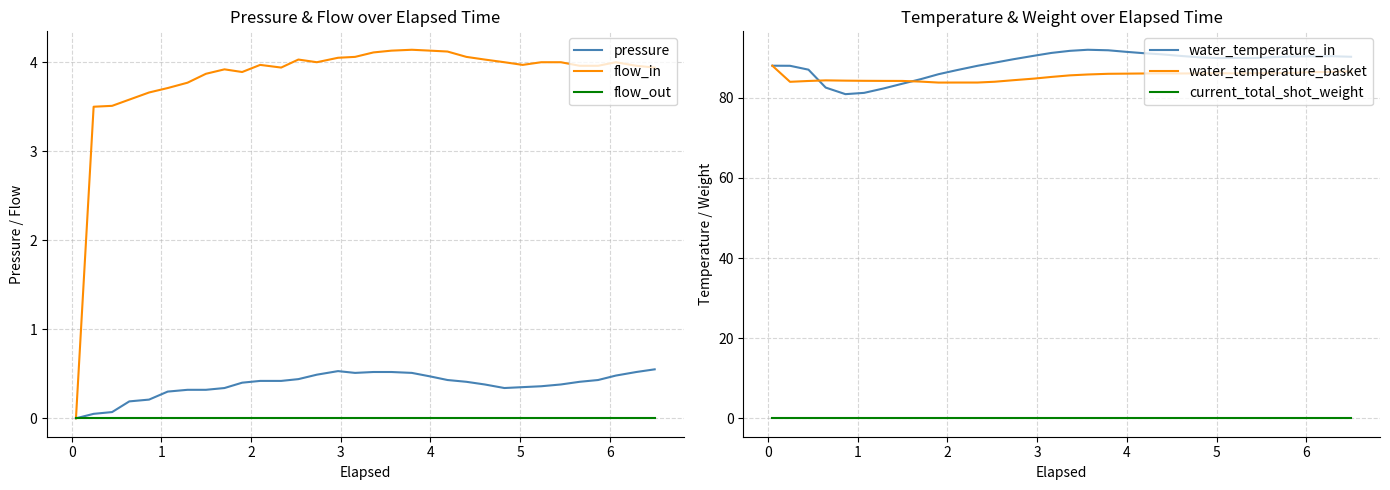

At how many categories does at least one series exceed 32?

32